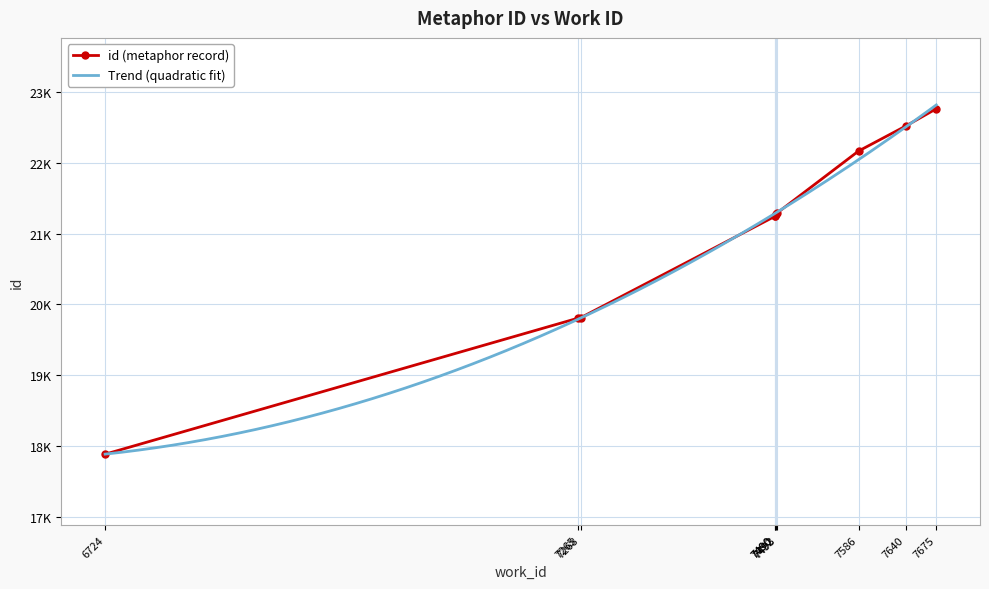

What is the sum of the values at 7265 and 7492?

41084